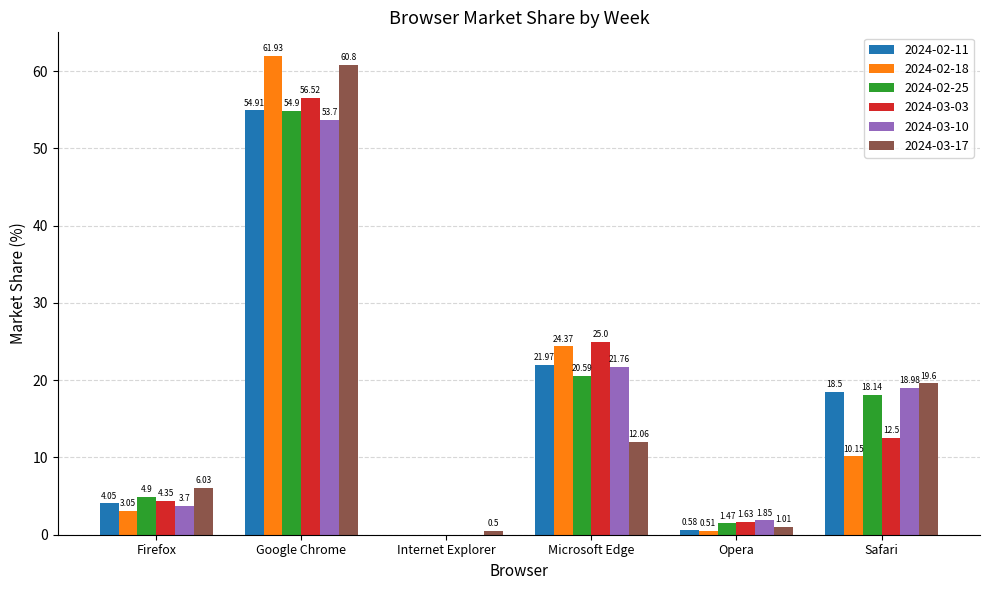

Where is 2024-03-03 nearest to the value 28?

Microsoft Edge